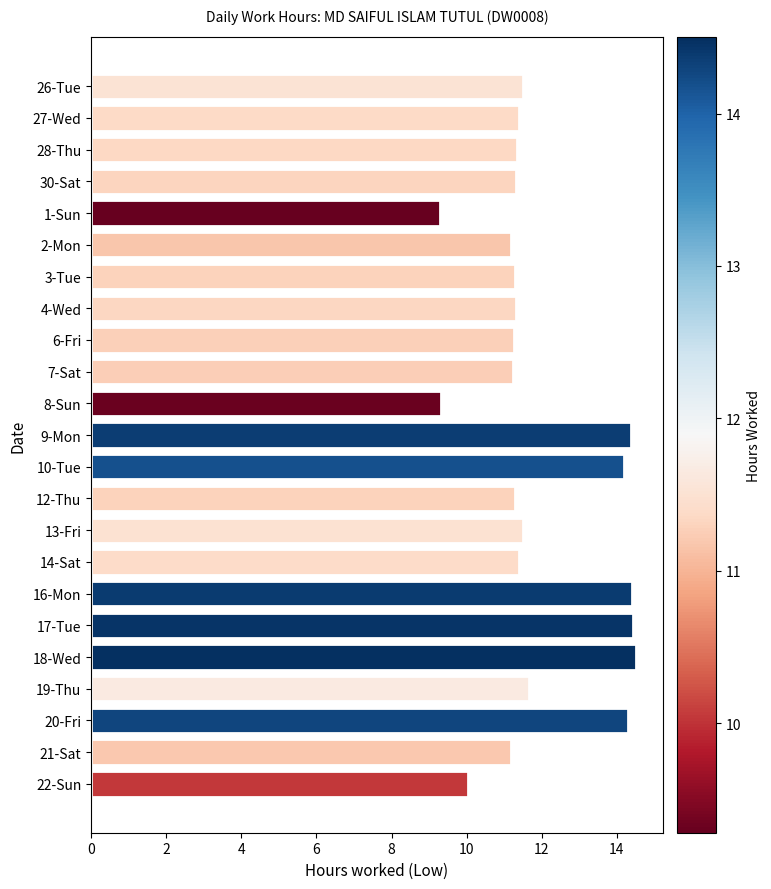

What is the sum of the values at 20-Fri and 26-Tue?

25.8